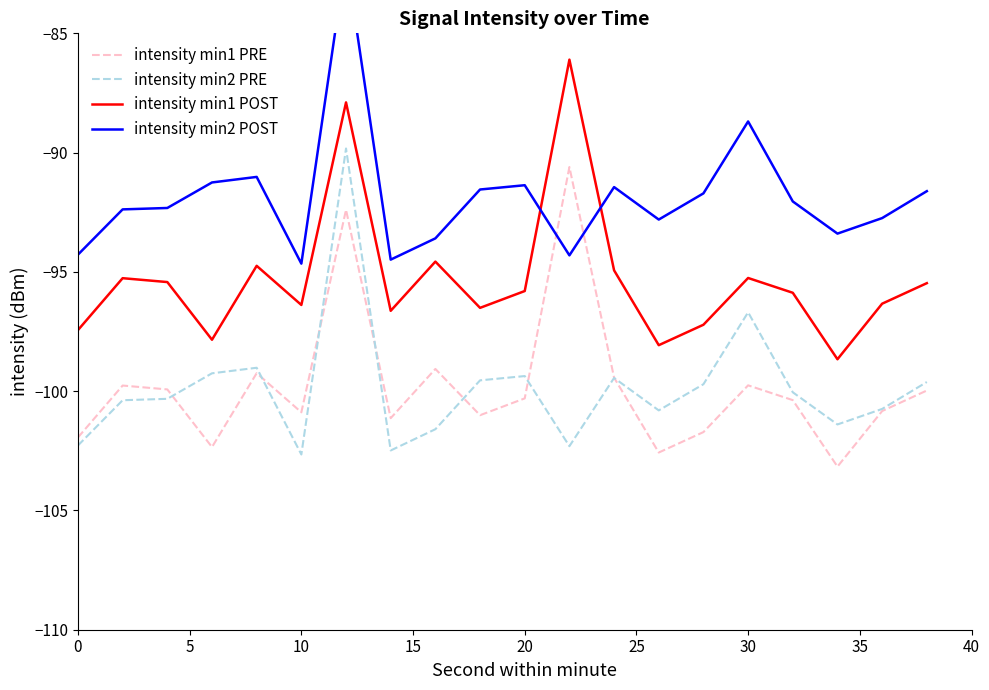

Read the intensity min2 POST value at 0.

-94.3